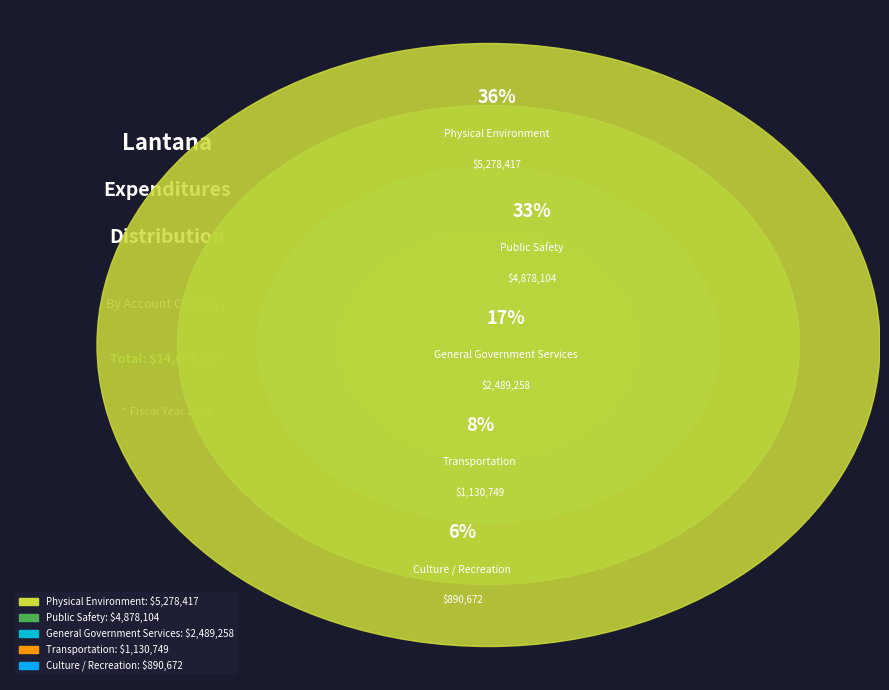

Rank the categories by value from highest to lowest.

Physical Environment, Public Safety, General Government Services, Transportation, Culture / Recreation